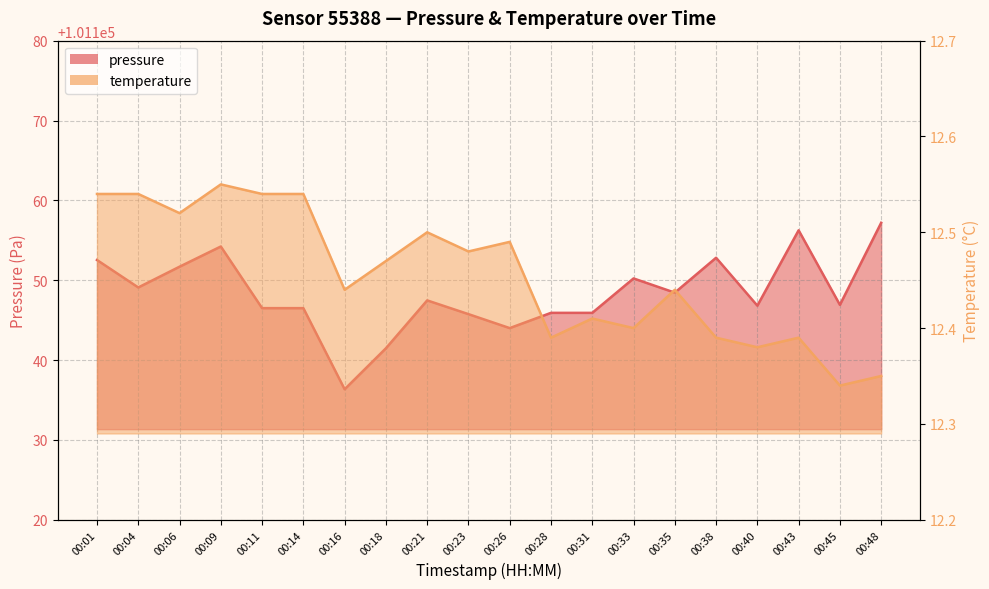

Does the chart display data point markers on the line(s)?

No